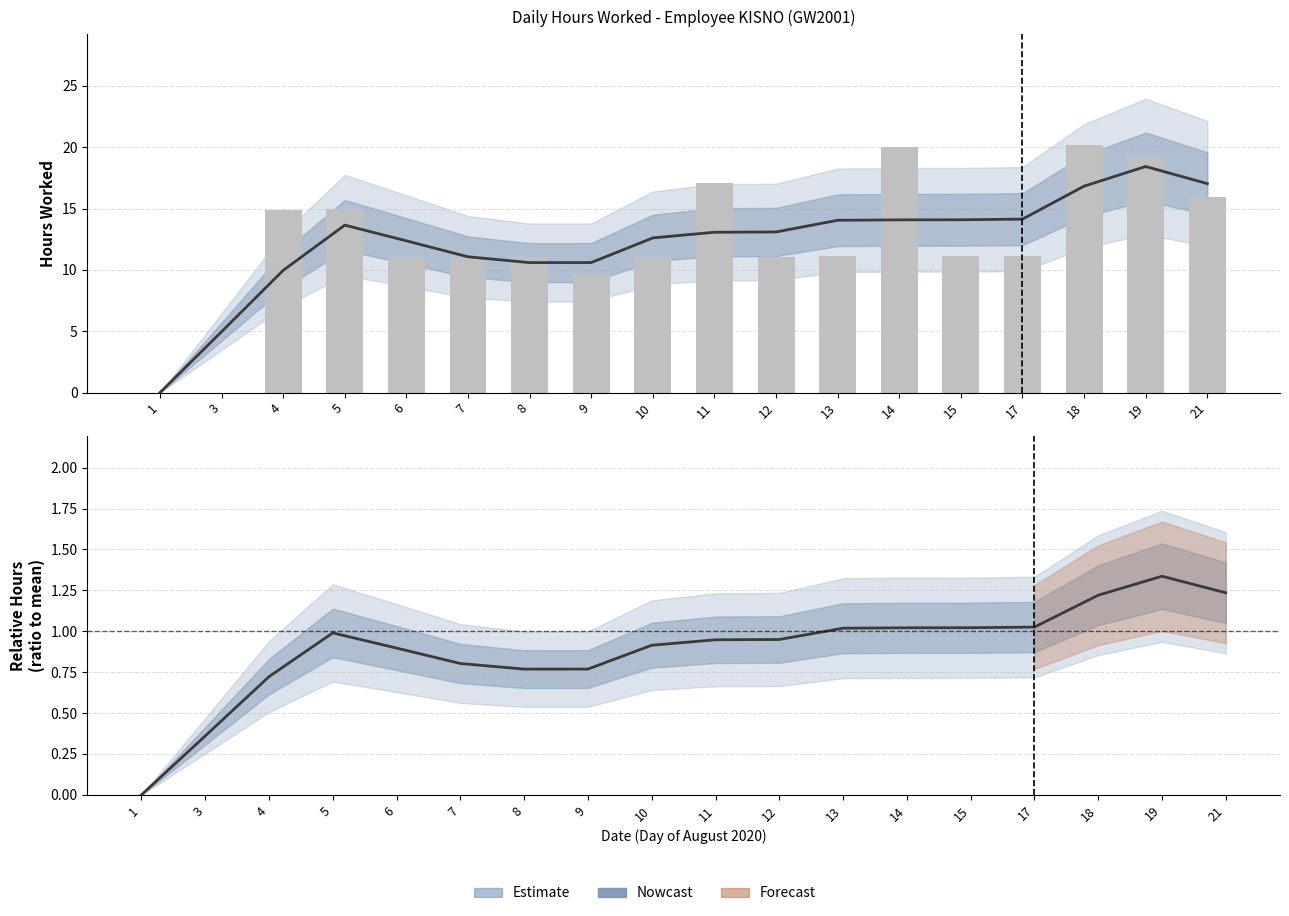

Reading right to left, what are all the values shown in this chart?

Nowcast (smoothed): 21=17.0	19=18.4	18=16.8	17=14.1	15=14.1	14=14.1	13=14.0	12=13.1	11=13.1	10=12.6	9=10.6	8=10.6	7=11.1	6=12.4	5=13.6	4=10.0	3=5.0	1=0.0
Daily Hours: 21=16.0	19=19.2	18=20.1	17=11.2	15=11.1	14=20.0	13=11.1	12=11.0	11=17.1	10=11.1	9=9.6	8=11.1	7=11.1	6=11.1	5=15.0	4=14.9	3=0.0	1=0.0
Nowcast: 21=1.2	19=1.3	18=1.2	17=1.0	15=1.0	14=1.0	13=1.0	12=0.9	11=0.9	10=0.9	9=0.8	8=0.8	7=0.8	6=0.9	5=1.0	4=0.7	3=0.4	1=0.0